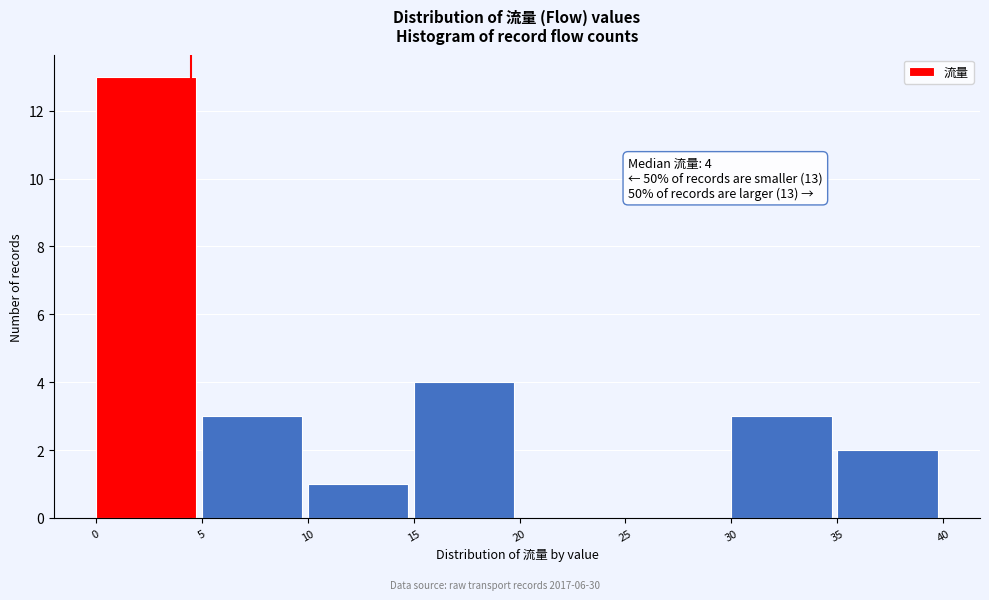

Which range on the x-axis has the tallest bar?

0 to 5